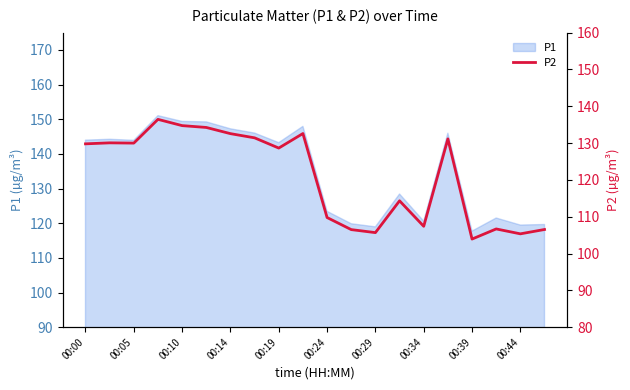

Is it true that P1 equals 55.0 at 00:44?

False